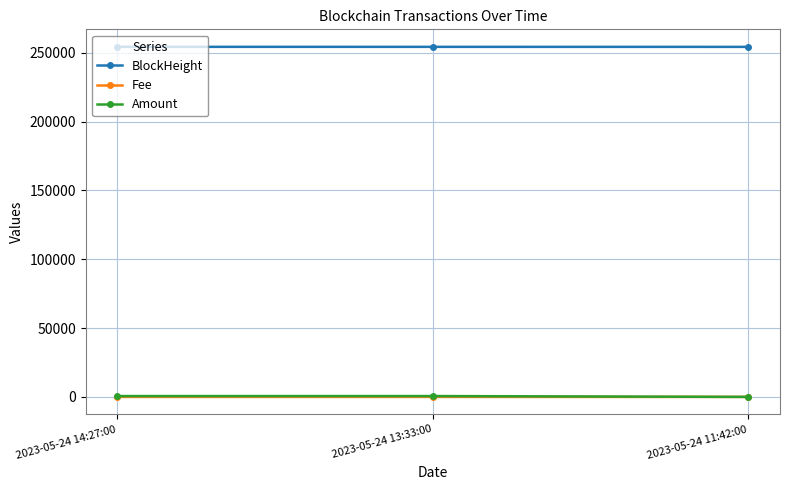

Is the value of Amount at 2023-05-24 13:33:00 greater than the value of BlockHeight at 2023-05-24 14:27:00?

No